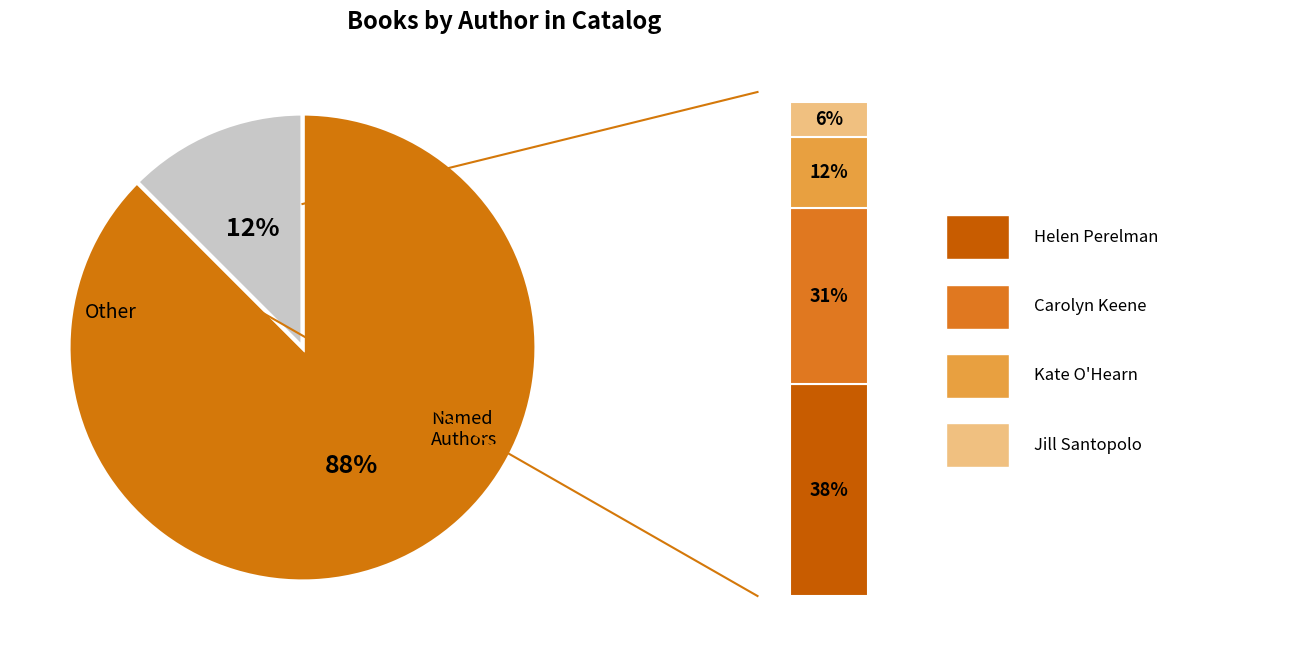

Is Jill Santopolo the majority of the pie?

No